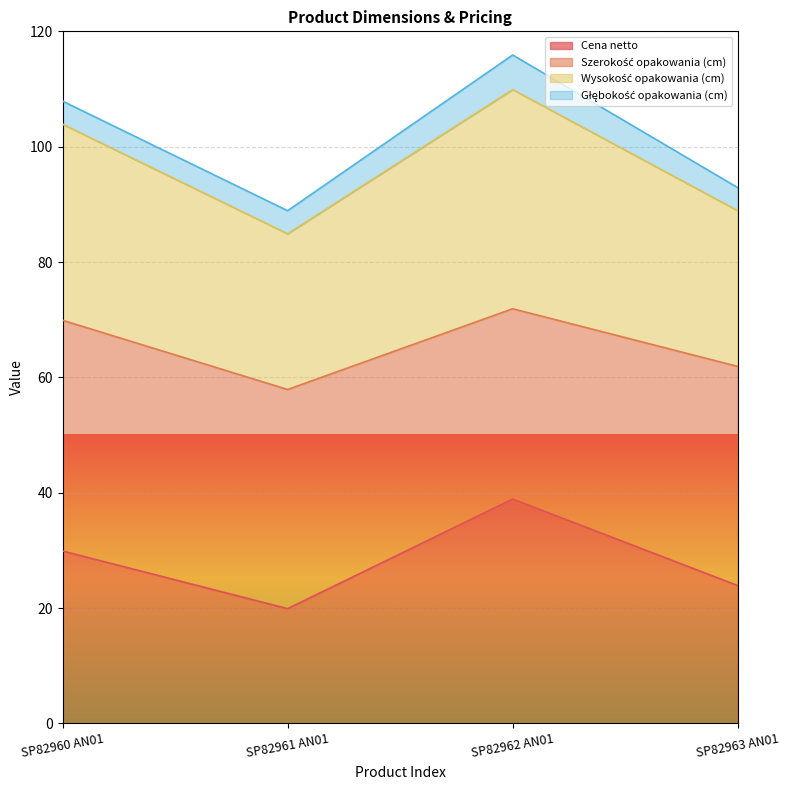

What is the lowest value of the Cena netto series?

19.9